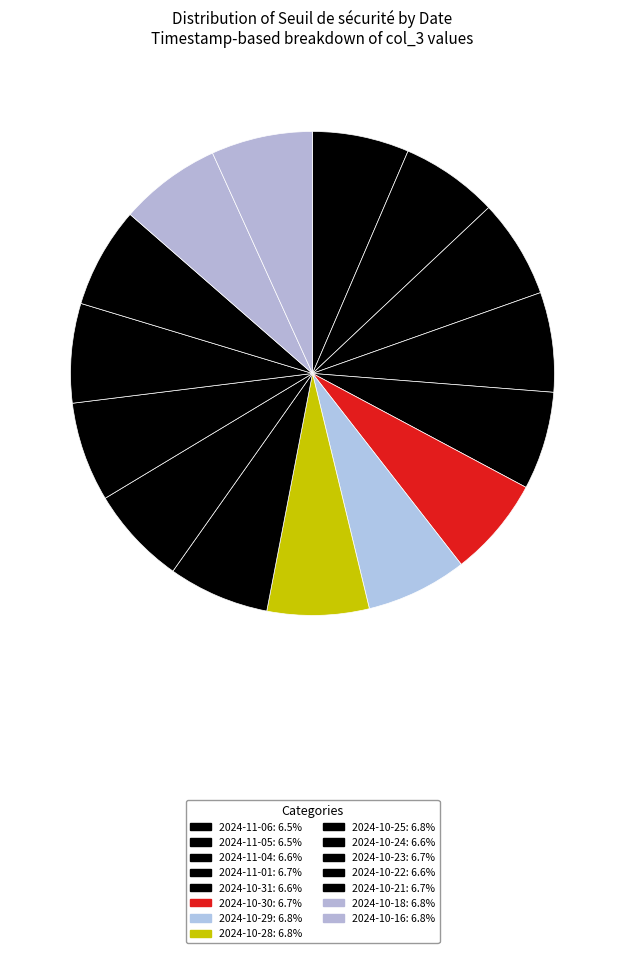

Count the number of slices in the pie.

15